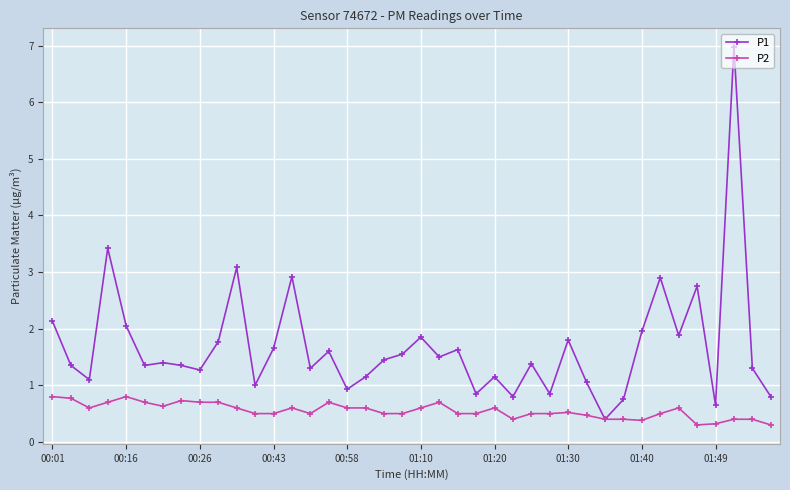

What is the average value of the P2 series?

0.6